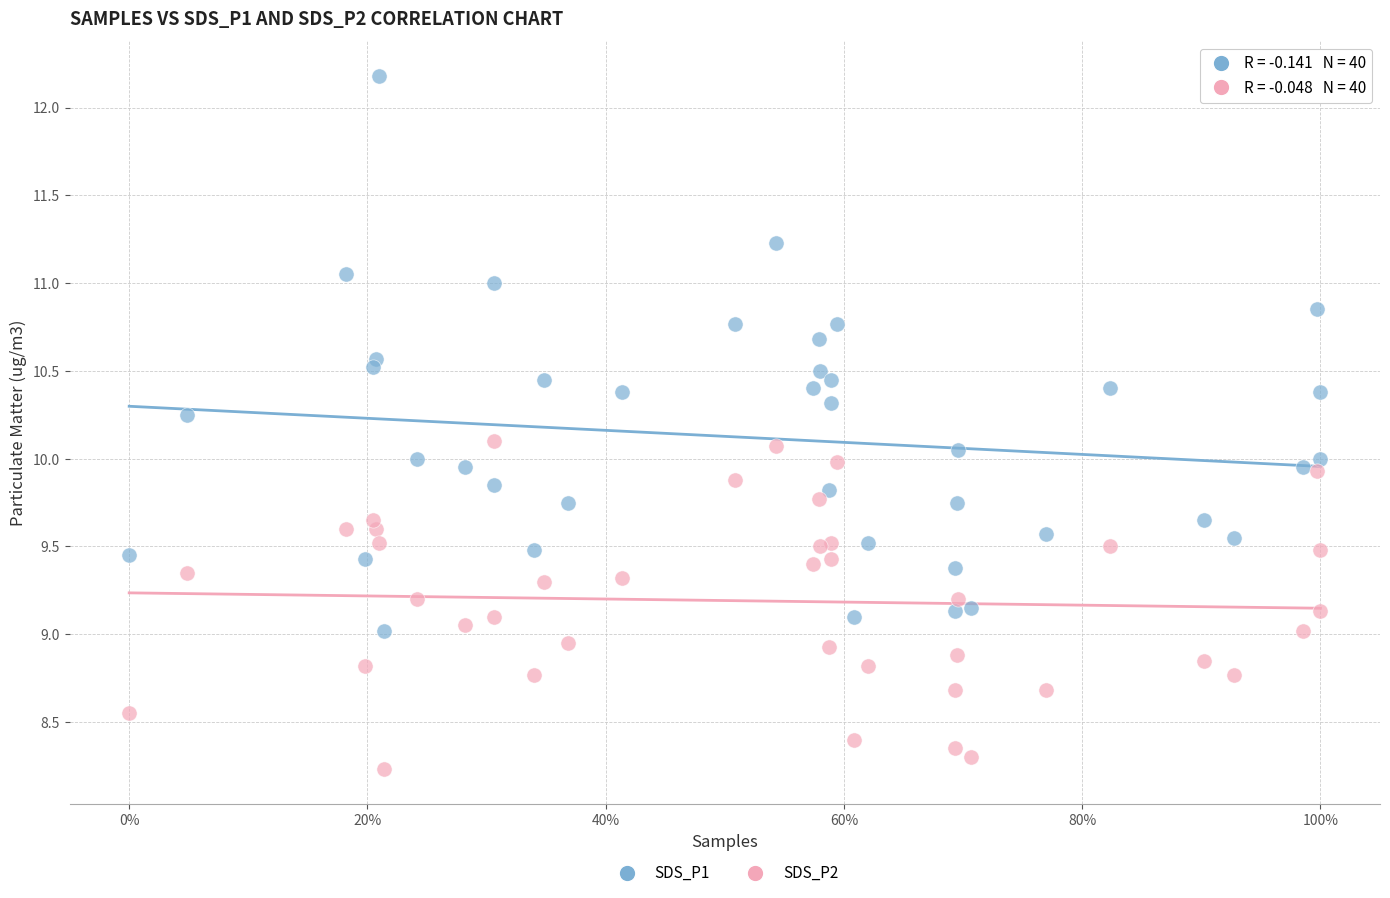

What is the X range (max minus min) for the scatter plot?

1.0